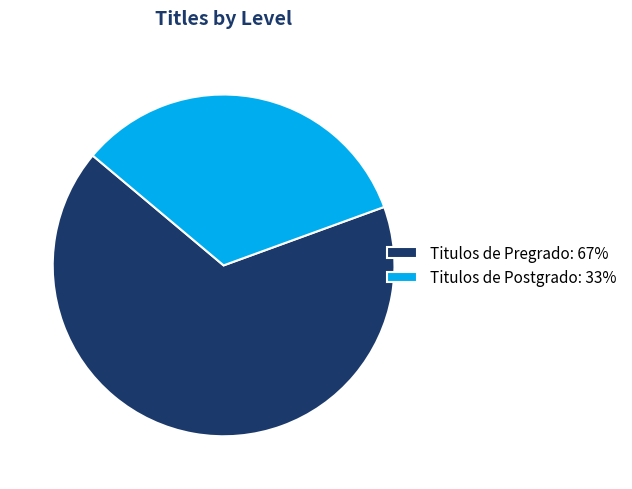

How many segments does this pie chart have?

2